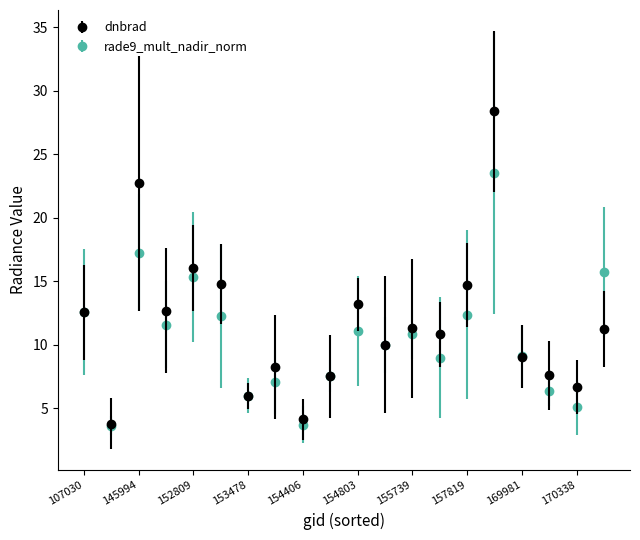

What is the minimum value shown in the chart?

3.6